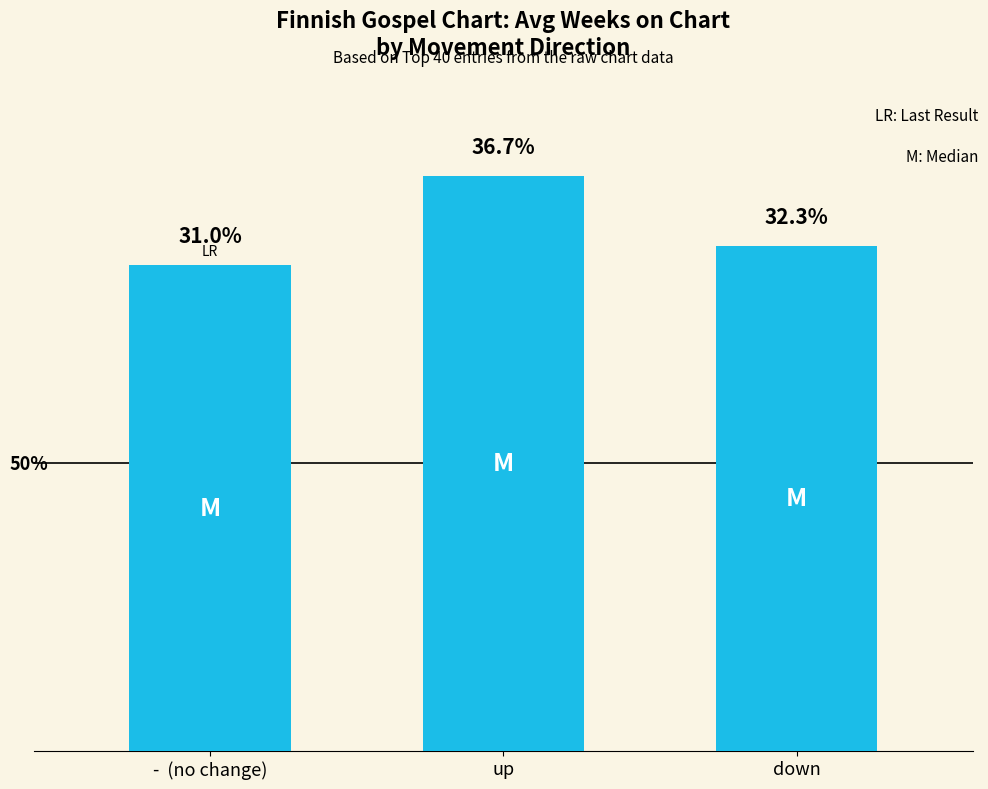

At which category does the chart reach its minimum across all series?

-  (no change)